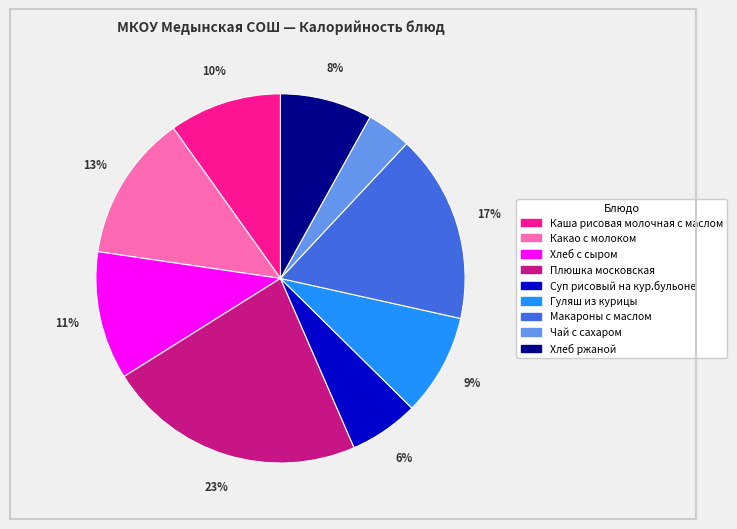

To the nearest percent, what is the average slice percentage?

11%